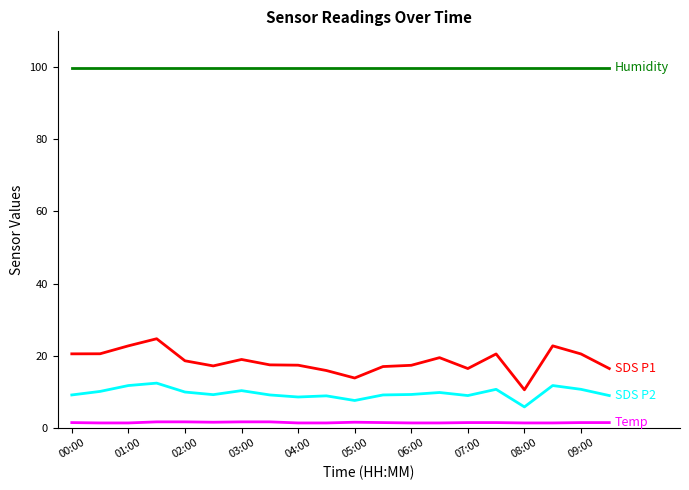

True or false: Temp has a value of 1.6 at 03:00.

True